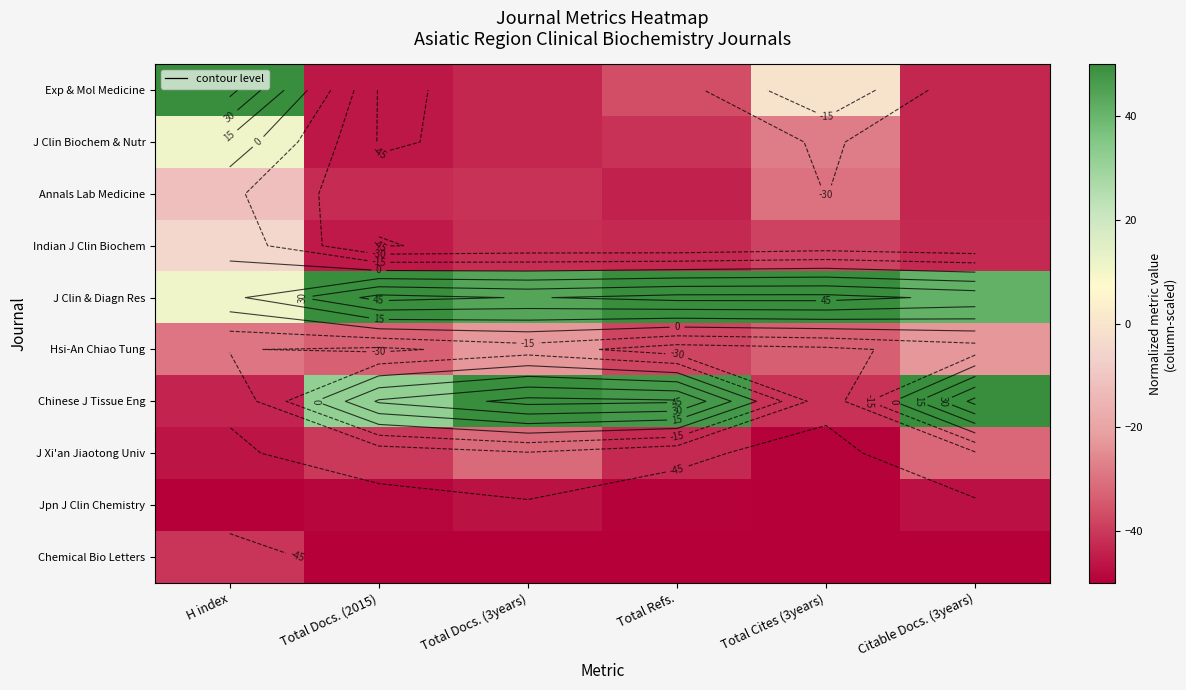

True or false: J Clin & Diagn Res has a value of 50.0 at Total Refs..

True